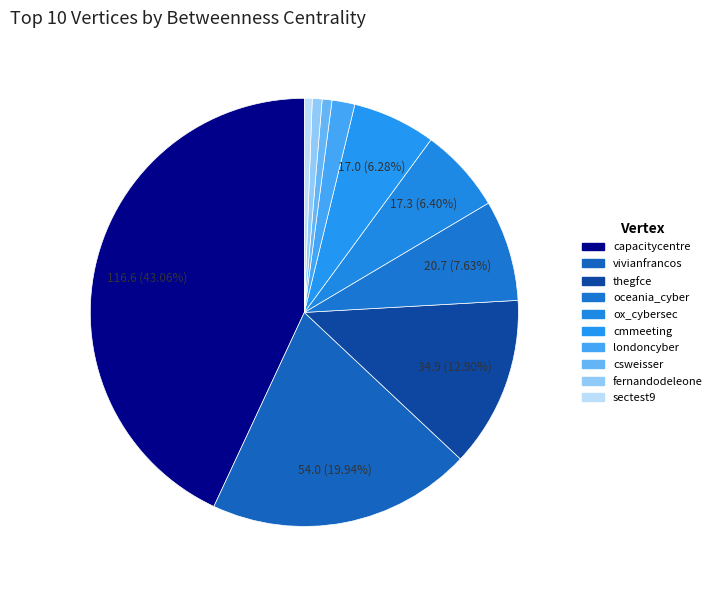

To the nearest percent, what is the difference between the vivianfrancos and ox_cybersec slice percentages?

14%